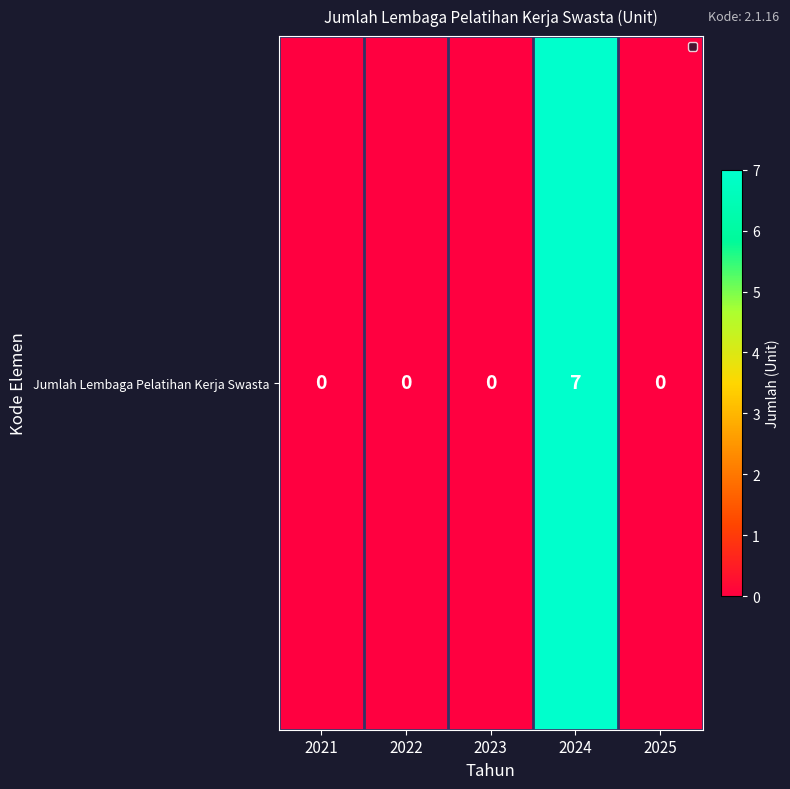

What is the sum of all values?

7